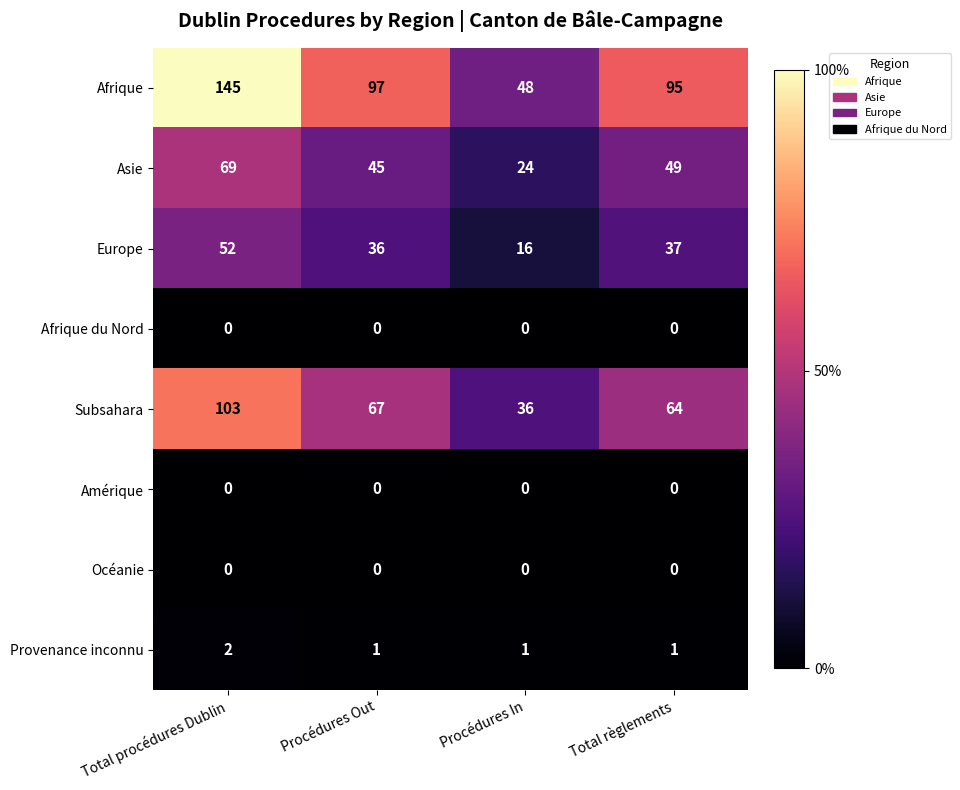

True or false: Afrique has a value of 26 at Procédures In.

False